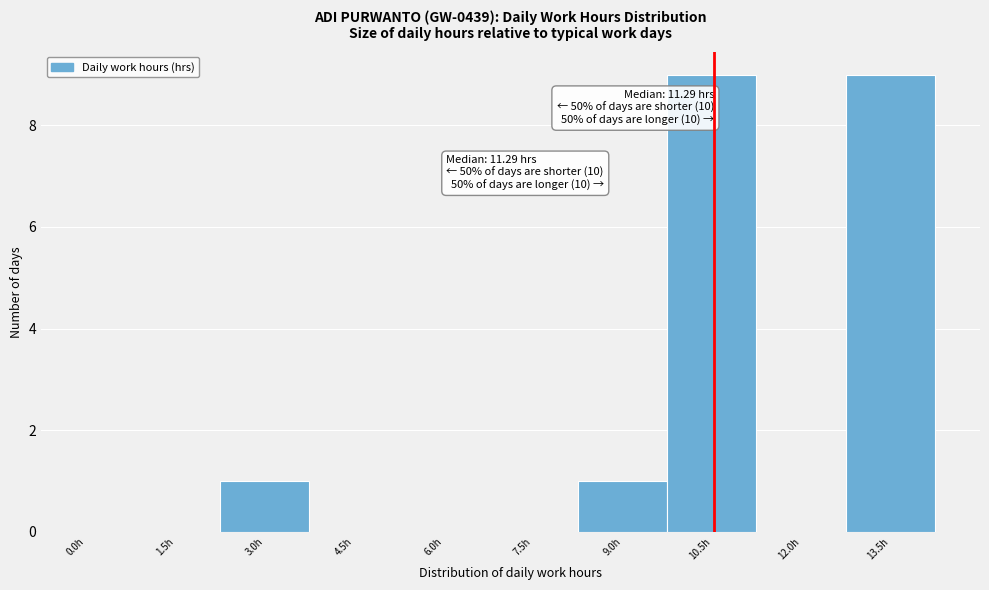

Reading right to left, transcribe all the data shown in this chart.

13.5h=9	12.0h=0	10.5h=9	9.0h=1	7.5h=0	6.0h=0	4.5h=0	3.0h=1	1.5h=0	0.0h=0